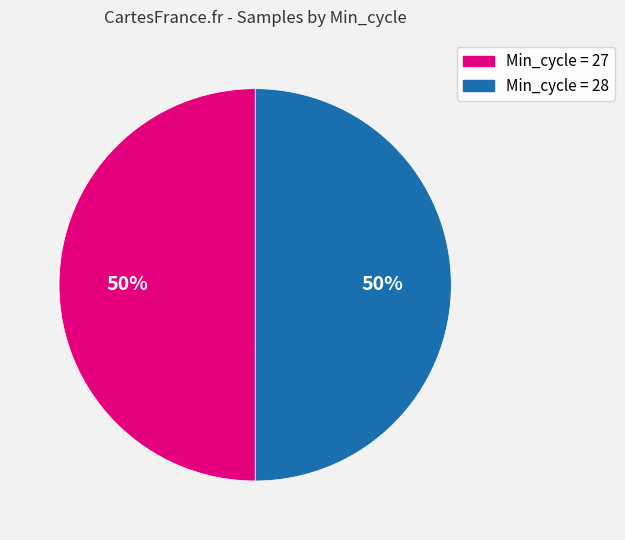

To the nearest percent, what is the average slice percentage?

50%